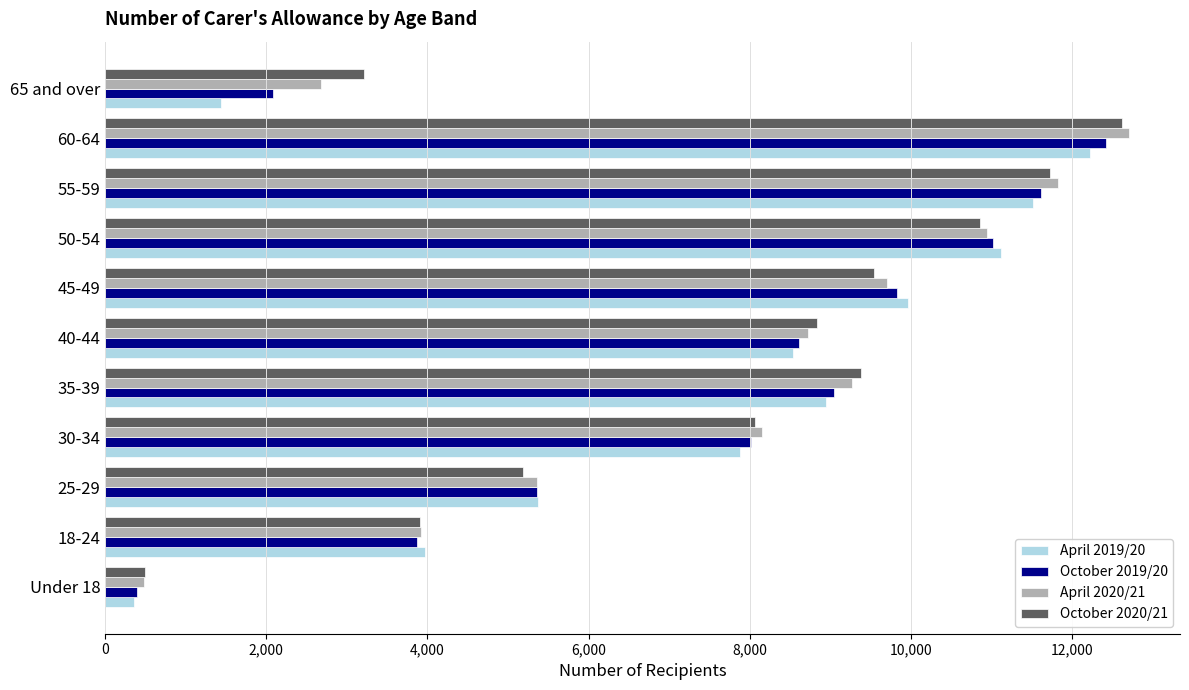

What is the total value across all series at 50-54?

43940